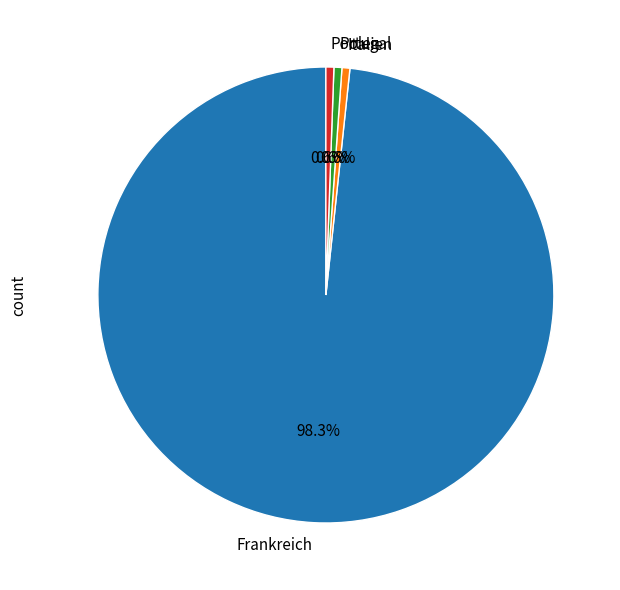

The Portugal slice represents 11% of the pie. True or false?

False